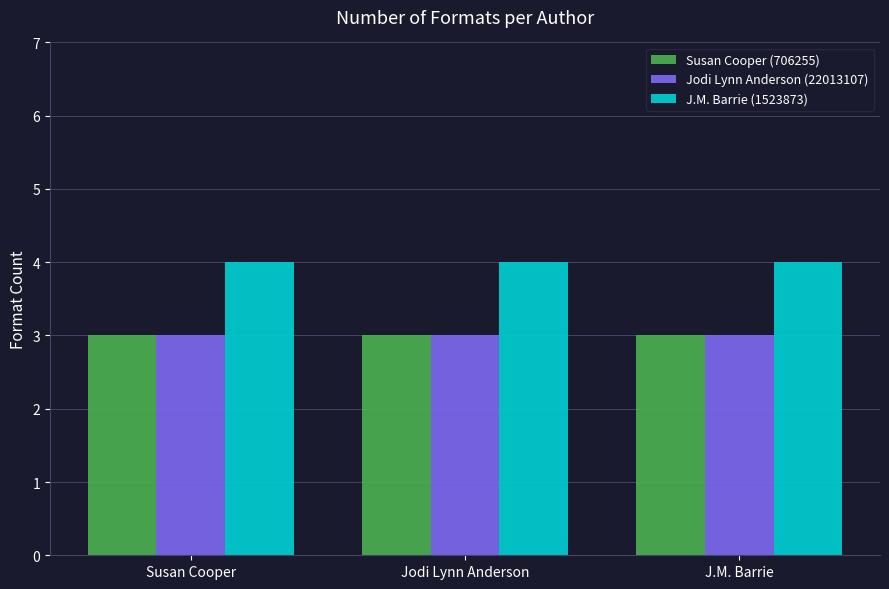

What is the label of the 1st bar from the left?

Susan Cooper